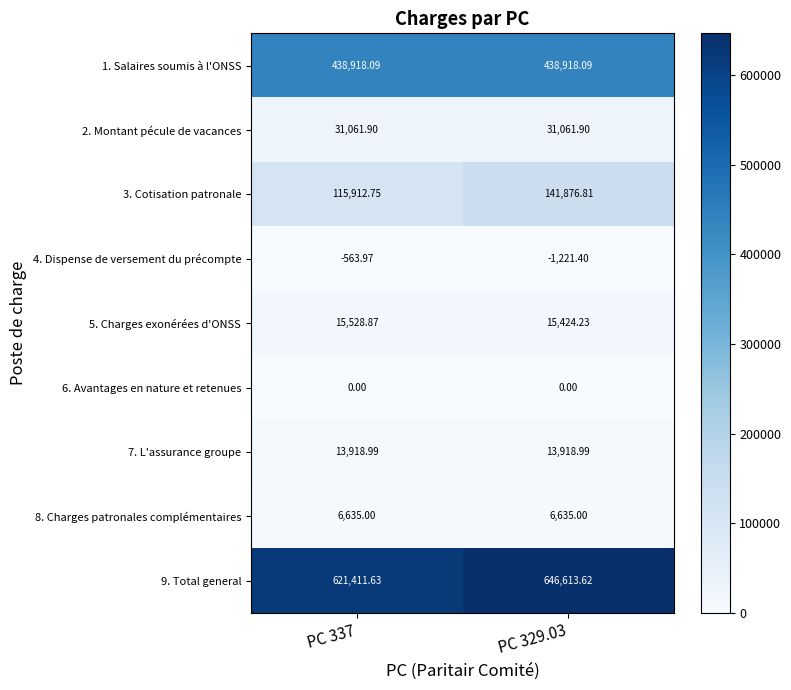

Between PC 337 and PC 329.03, which series saw the biggest shift?

3. Cotisation patronale